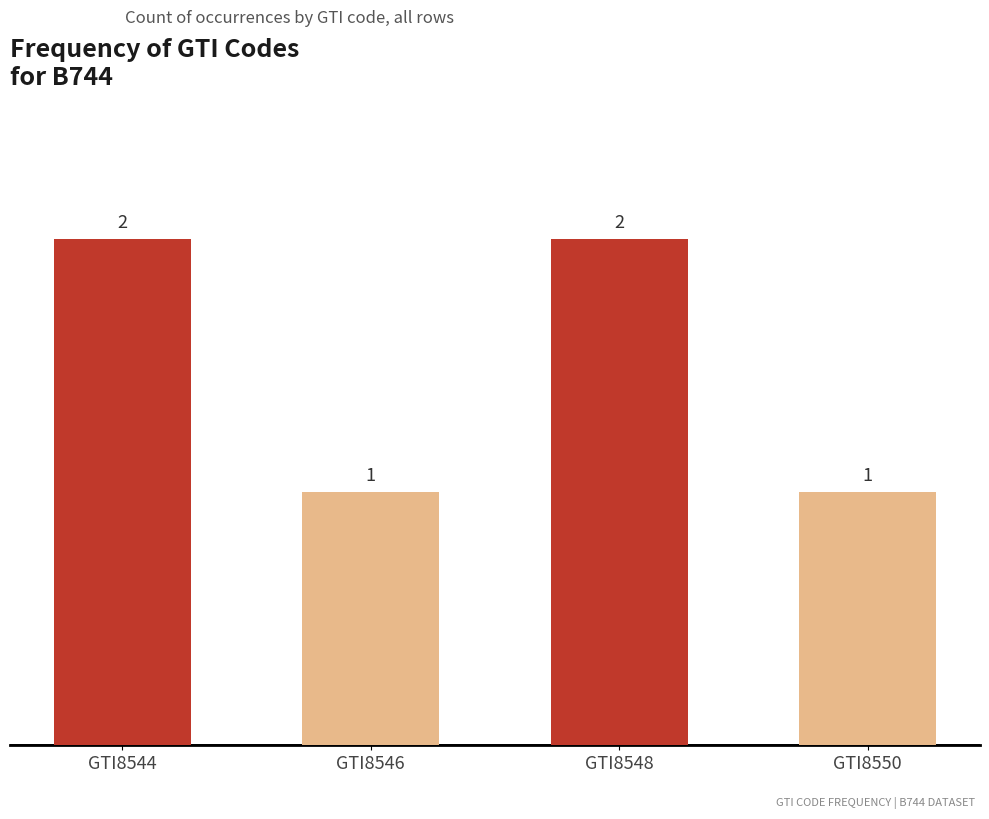

The value at GTI8548 is 3. True or false?

False